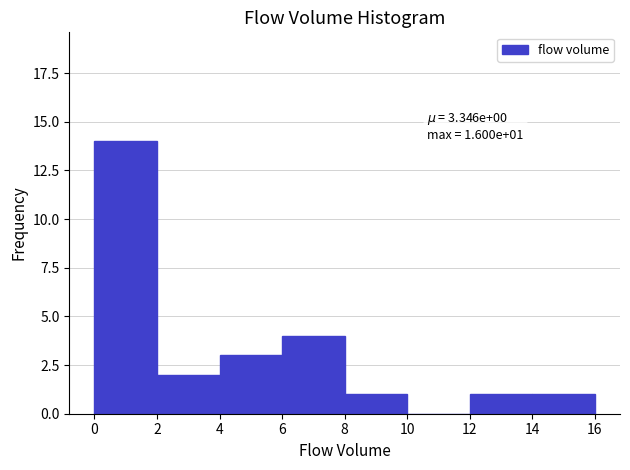

Which range on the x-axis has the tallest bar?

0 to 2